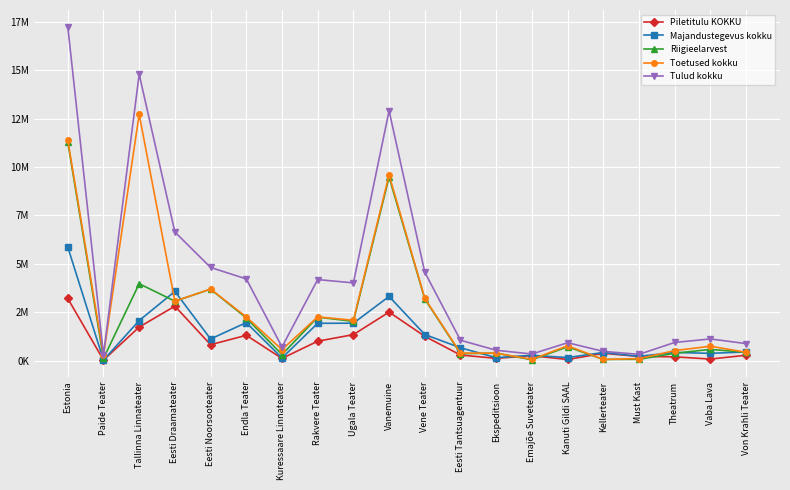

How many interior local peaks does the Toetused kokku series have?

6